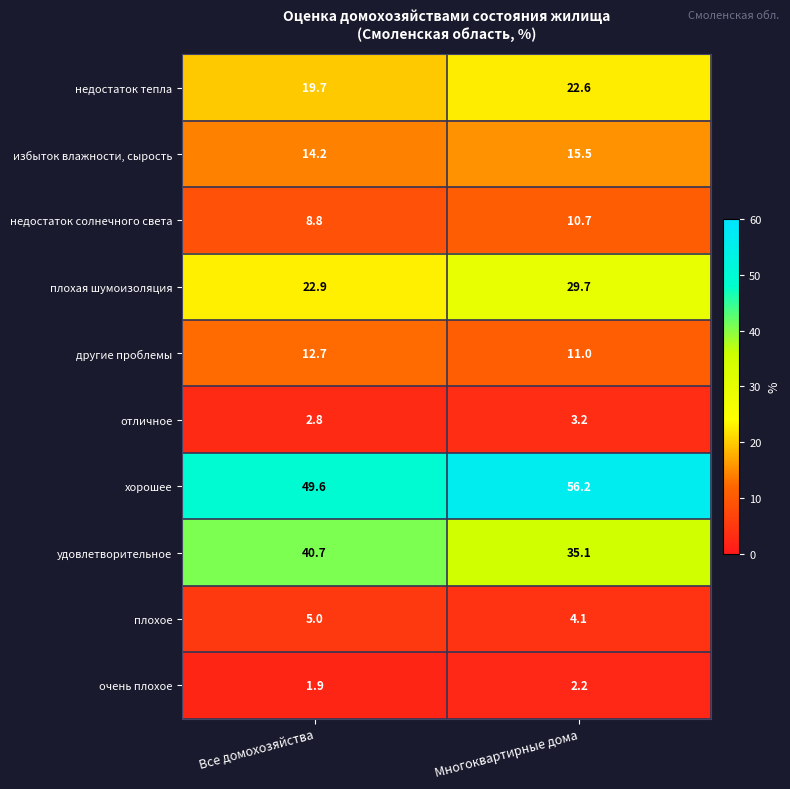

The value of недостаток солнечного света at Многоквартирные дома is 2.9. True or false?

False